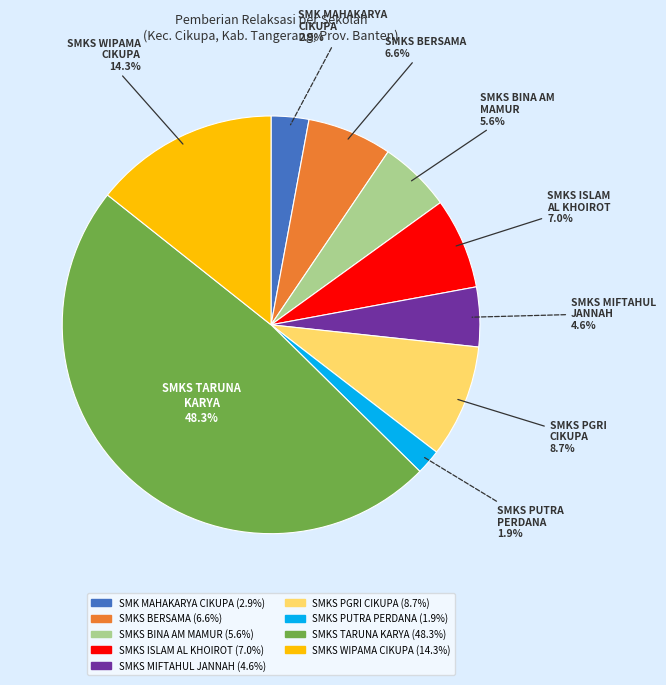

What portion of the pie excludes SMKS PUTRA PERDANA?

98.1%